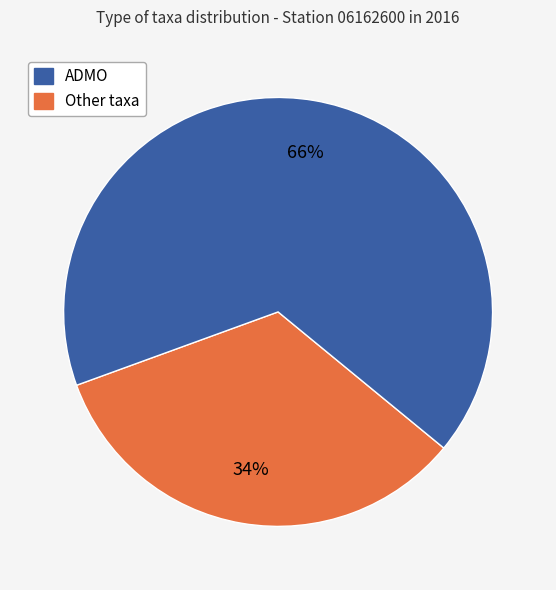

To the nearest percent, what is the average slice percentage?

50%